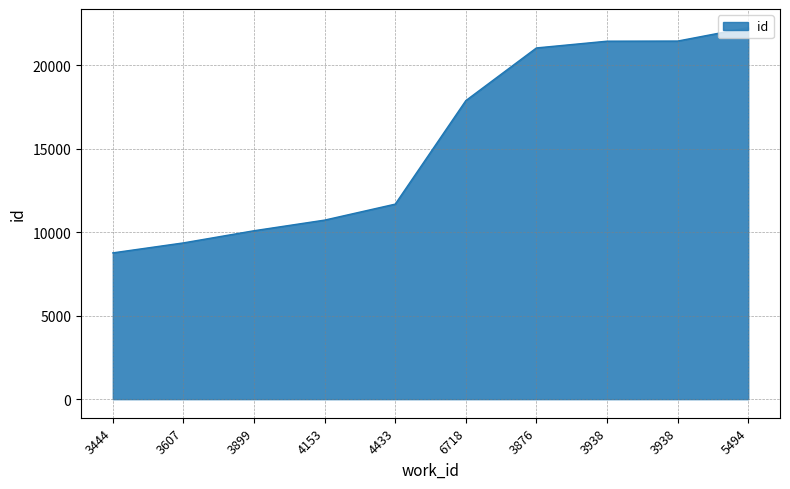

What is the change in value from 3899 to 5494?

+12162